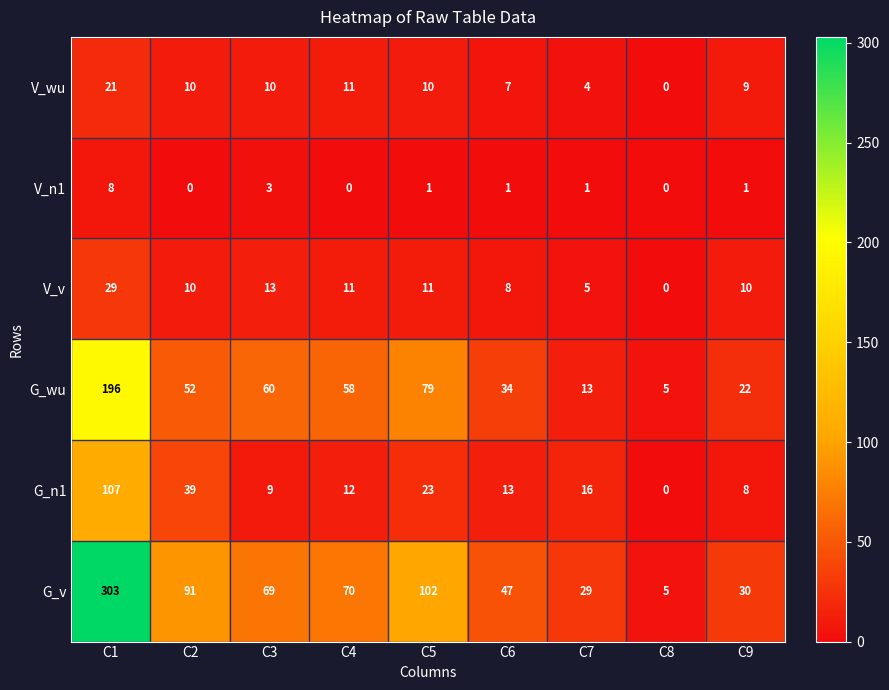

The V_v series shows 12 at C8. True or false?

False